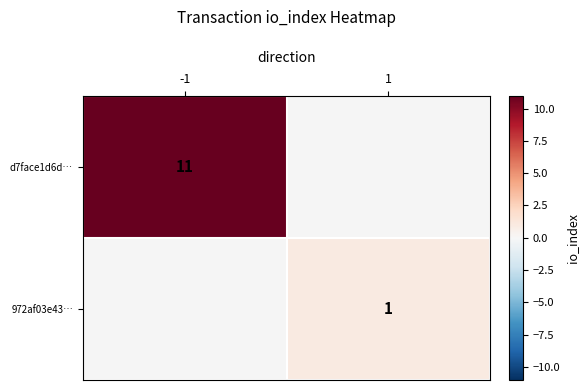

Is it true that d7face1d6d… equals 11 at -1?

True